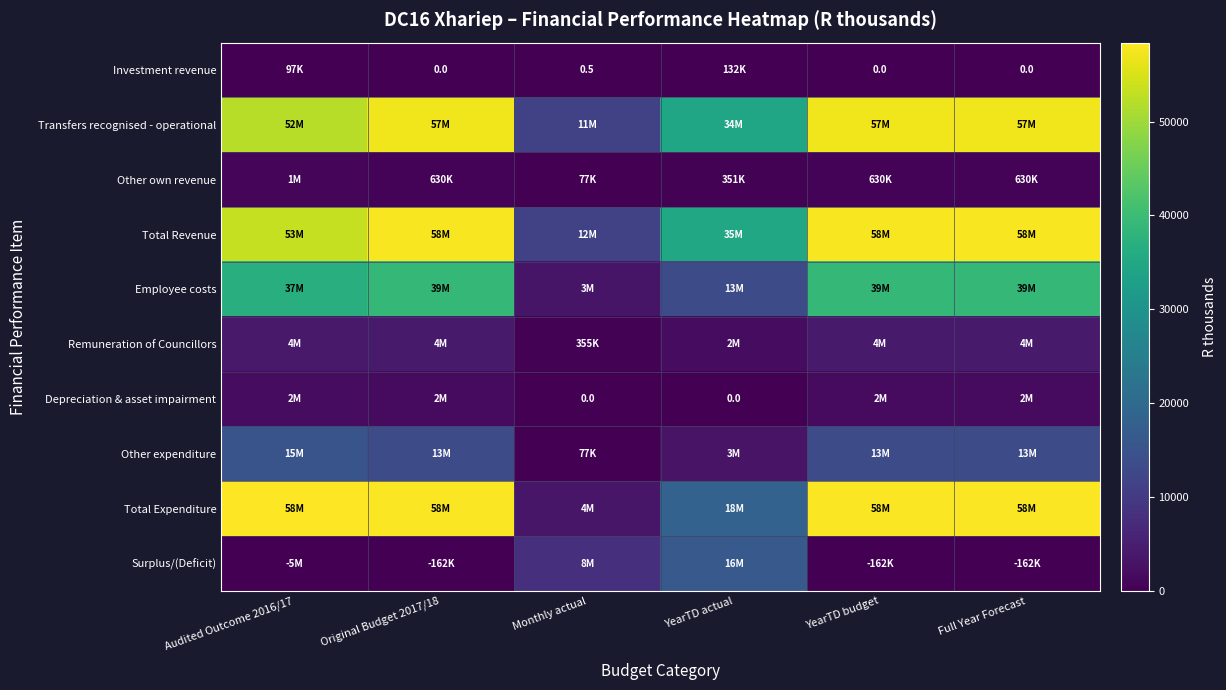

At which category is the sum across all series the highest?

Original Budget 2017/18